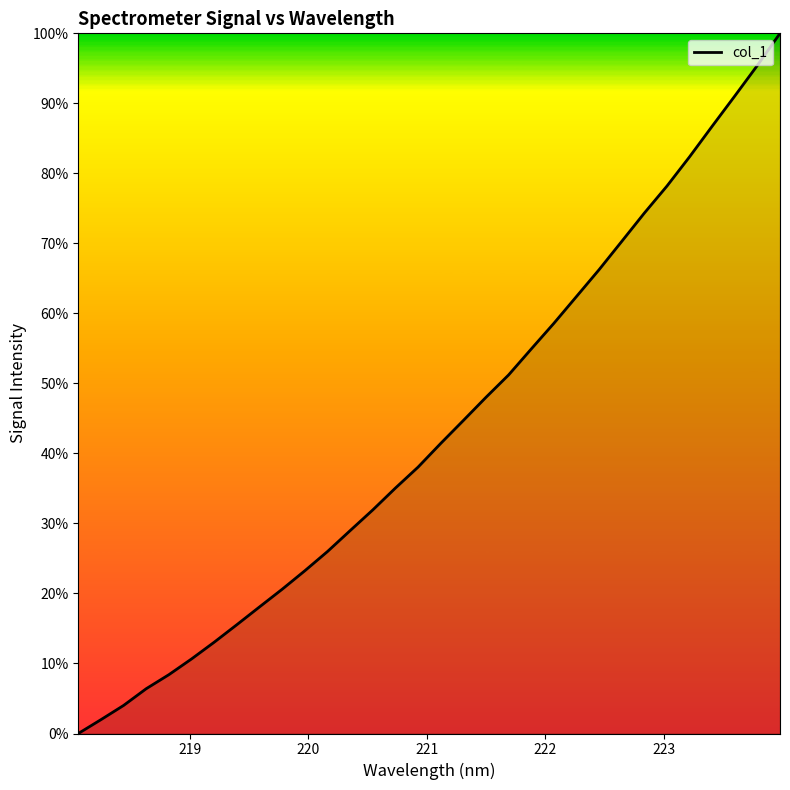

What is the difference between the maximum and minimum values?

100.0